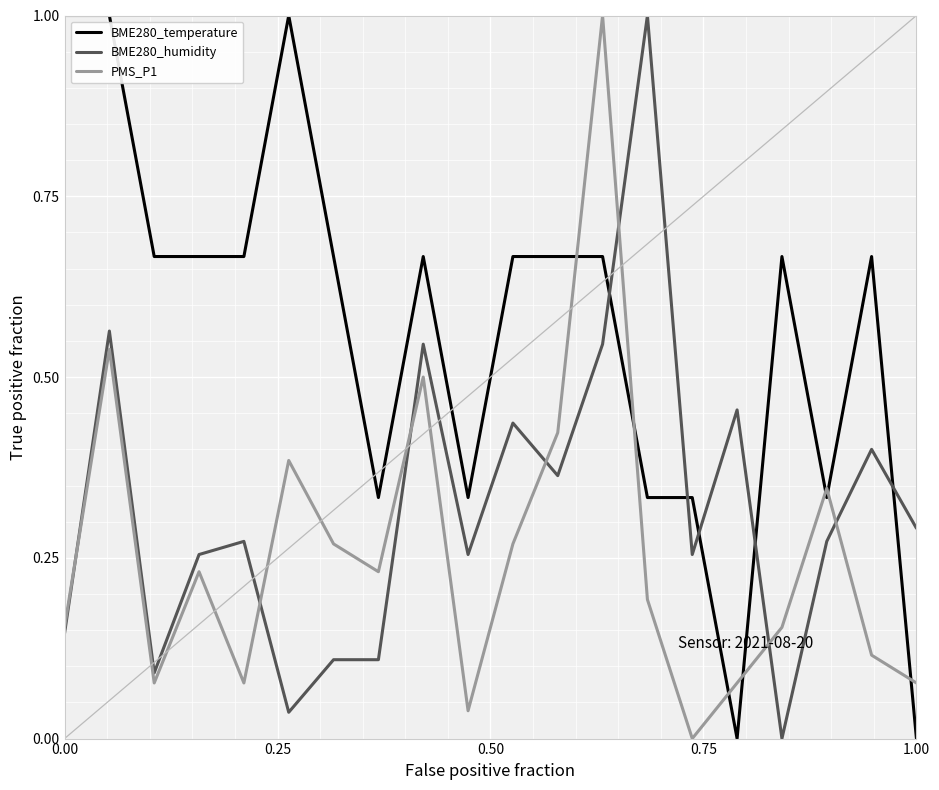

How many intersections are there between BME280_temperature and PMS_P1?

7